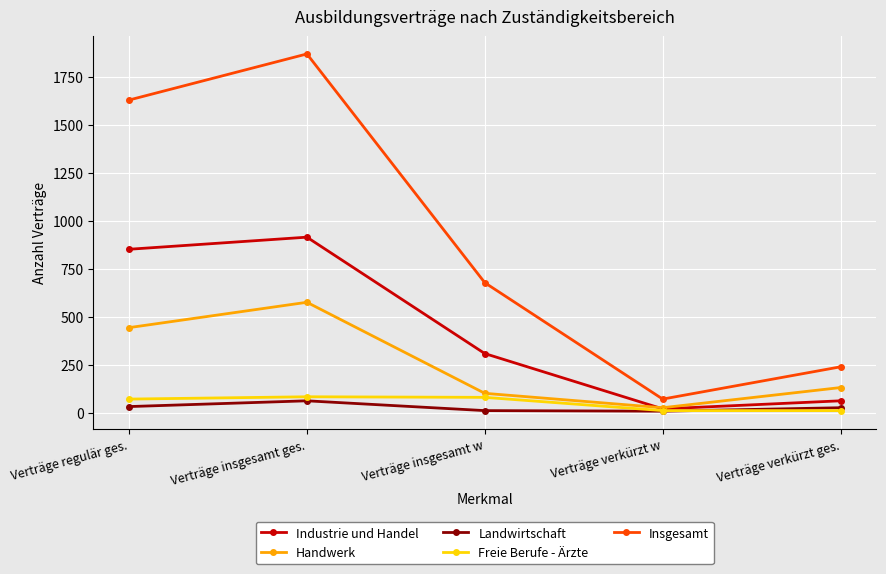

In Industrie und Handel, how many points are higher than both neighbors (excluding endpoints)?

1